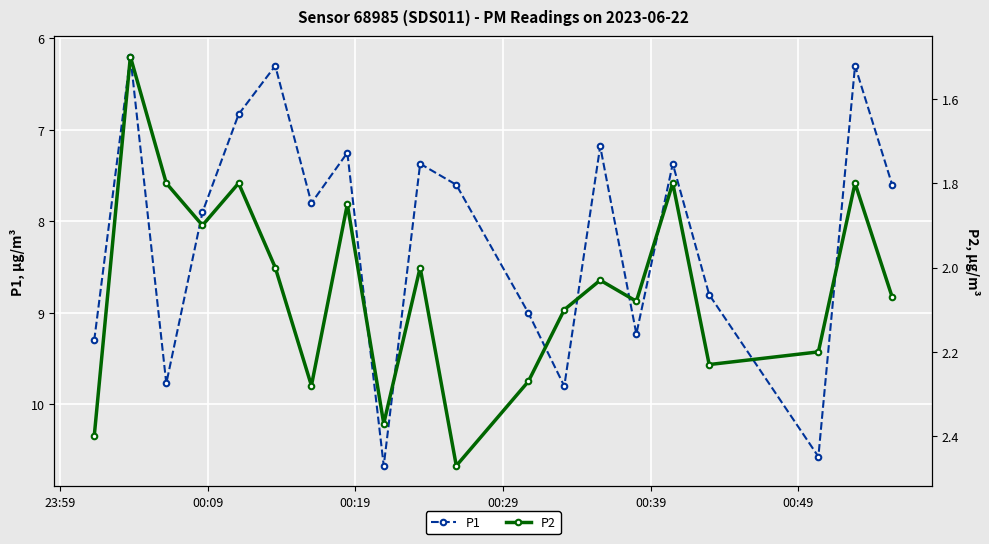

What is the maximum value for P1?

10.7